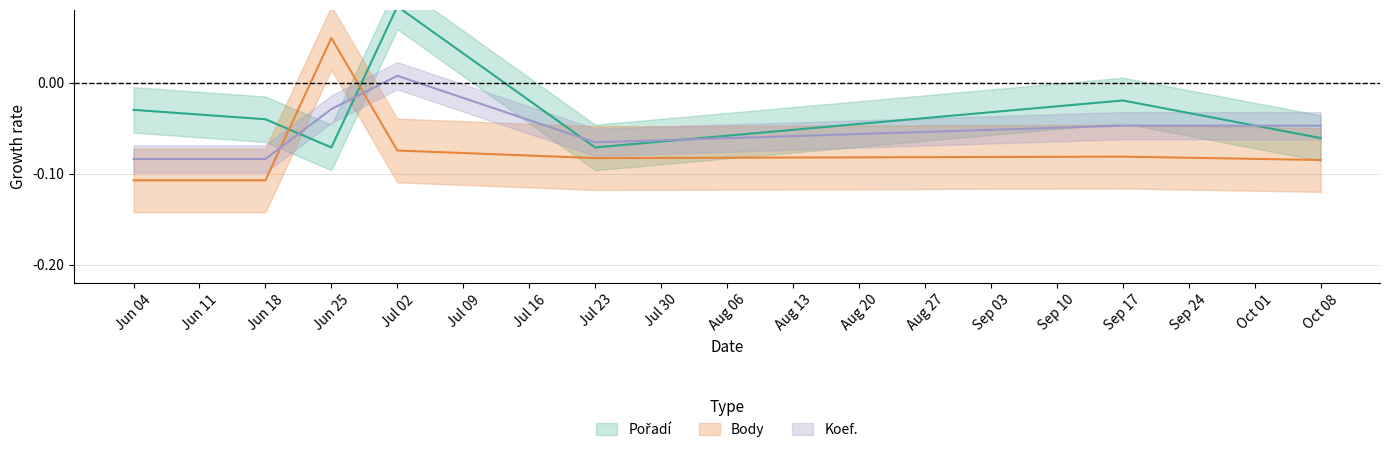

How many data points does each series have?

7